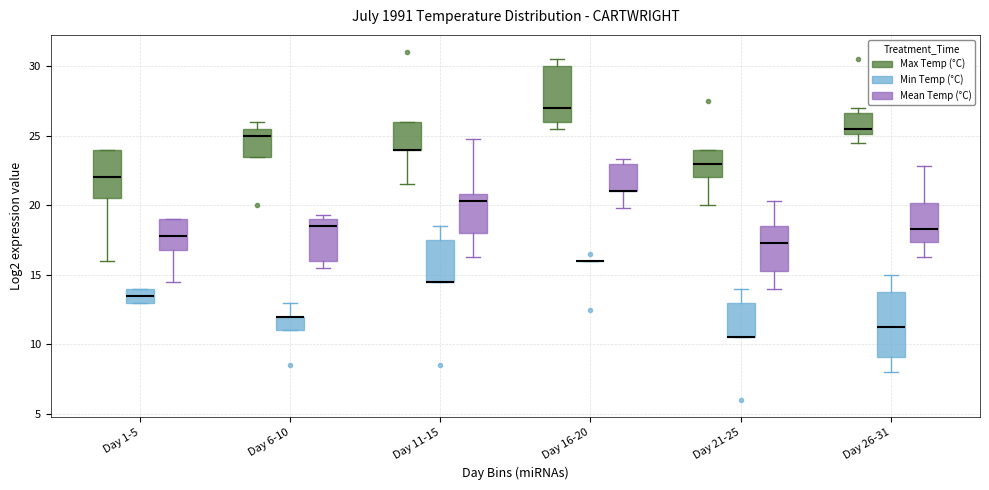

Which box is the tallest, from its lower edge to its upper edge?

Day 26-31 (Min Temp (°C))